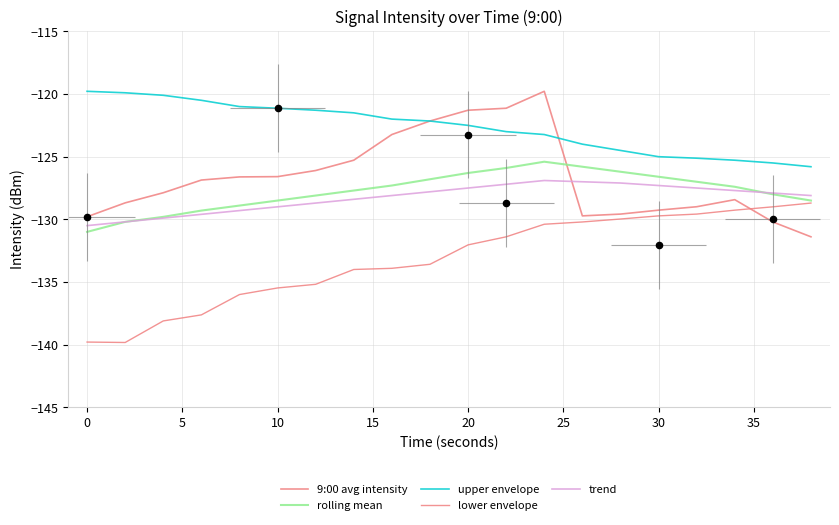

Which series has the largest total across all categories?

upper envelope